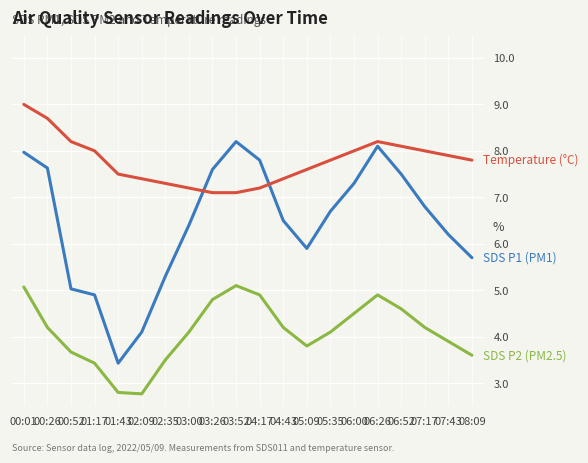

What is the difference between the highest and lowest values at 02:35?

3.8